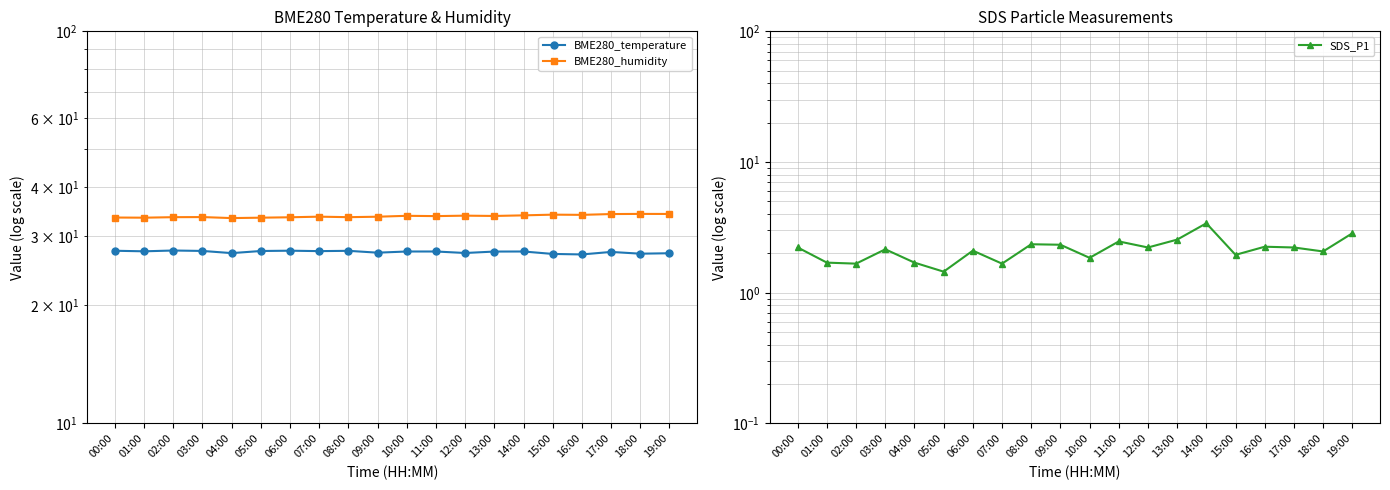

Which series has the largest total across all categories?

BME280_humidity